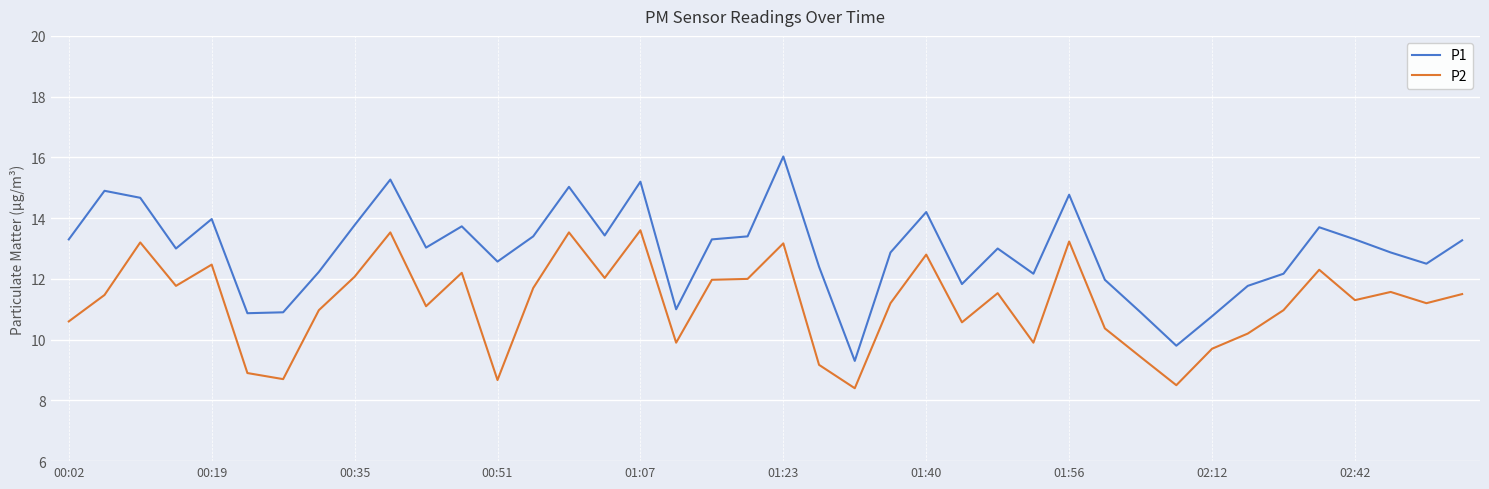

Which series has the widest spread of values?

P1